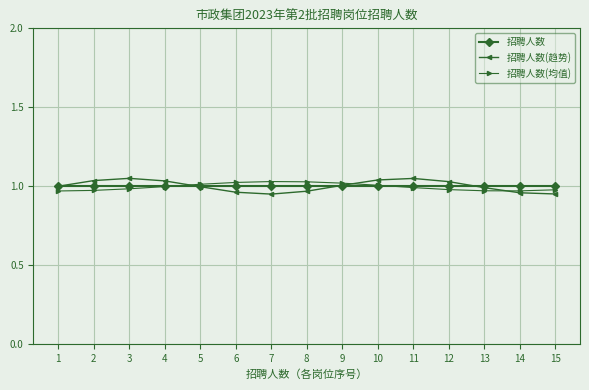

Which series has the largest range (max minus min)?

招聘人数(趋势)